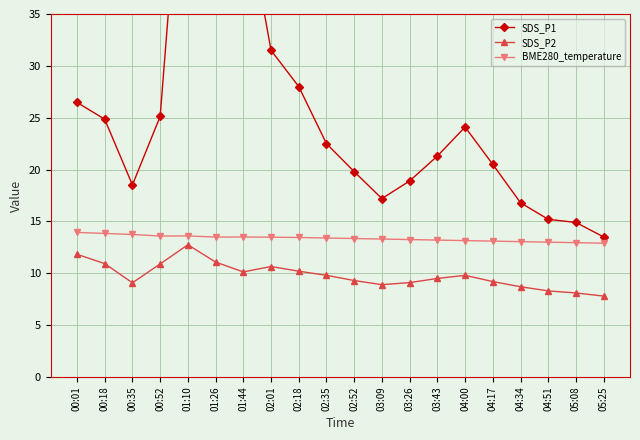

What is the difference between the second highest and minimum values in the SDS_P2 series?

4.0